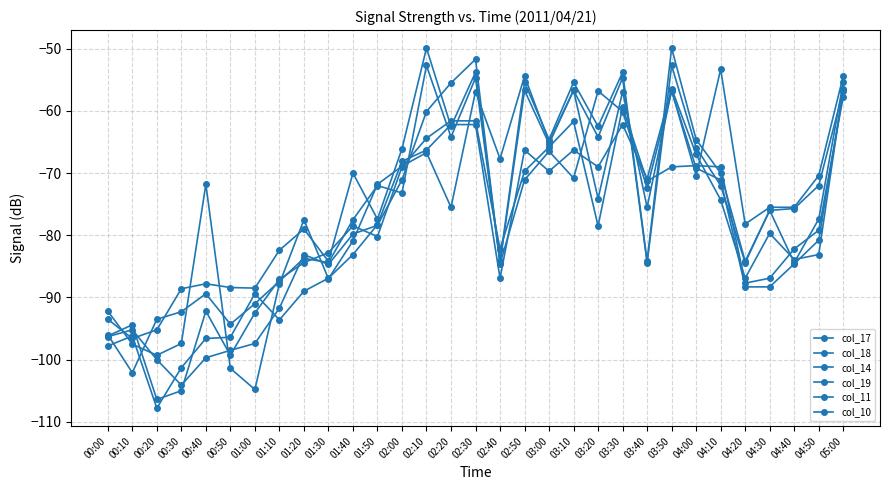

How many data points in col_10 are less than -77?

16